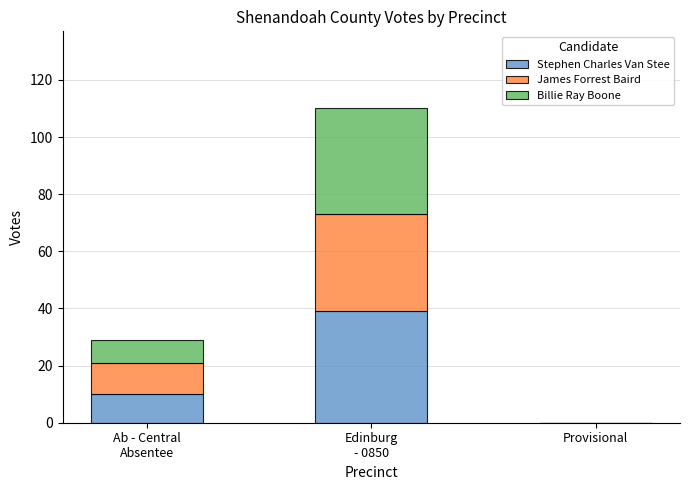

Are the bars horizontal?

No